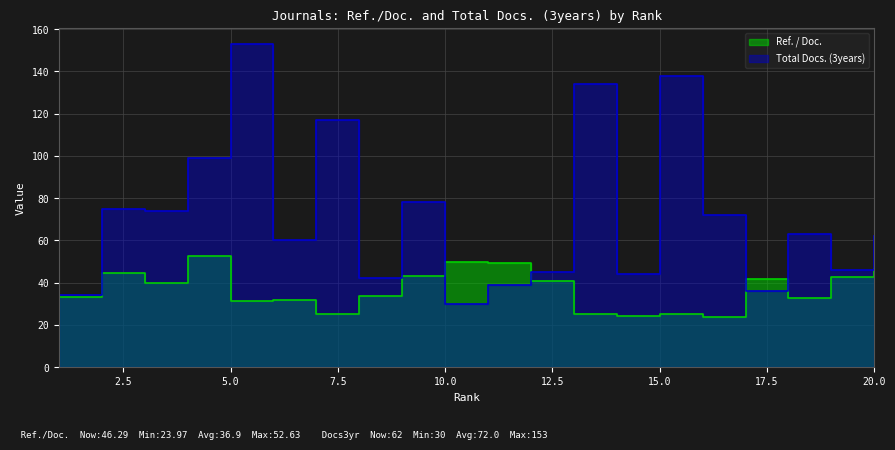

What is the sum of all Total Docs. (3years) values?

1441.0